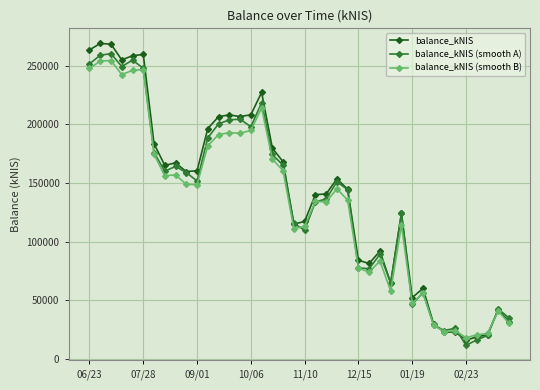

What is the value of the balance_kNIS (smooth A) point at the 35th from the left?

26231.6